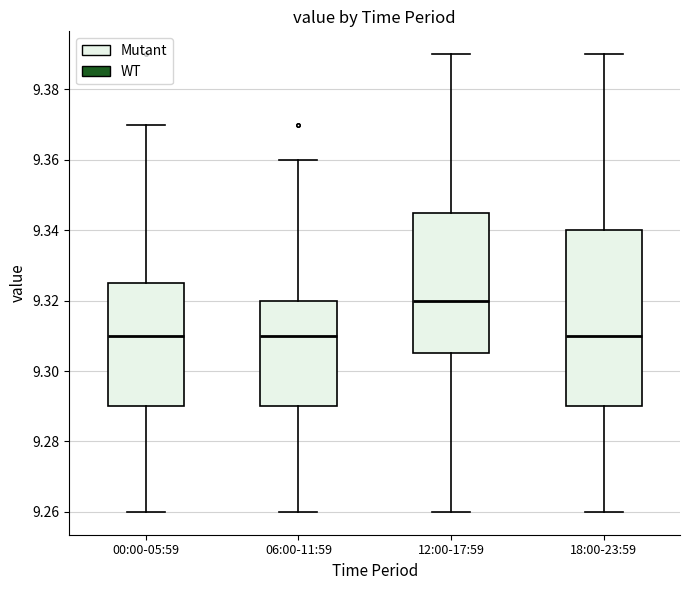

Which box is the tallest, from its lower edge to its upper edge?

18:00-23:59